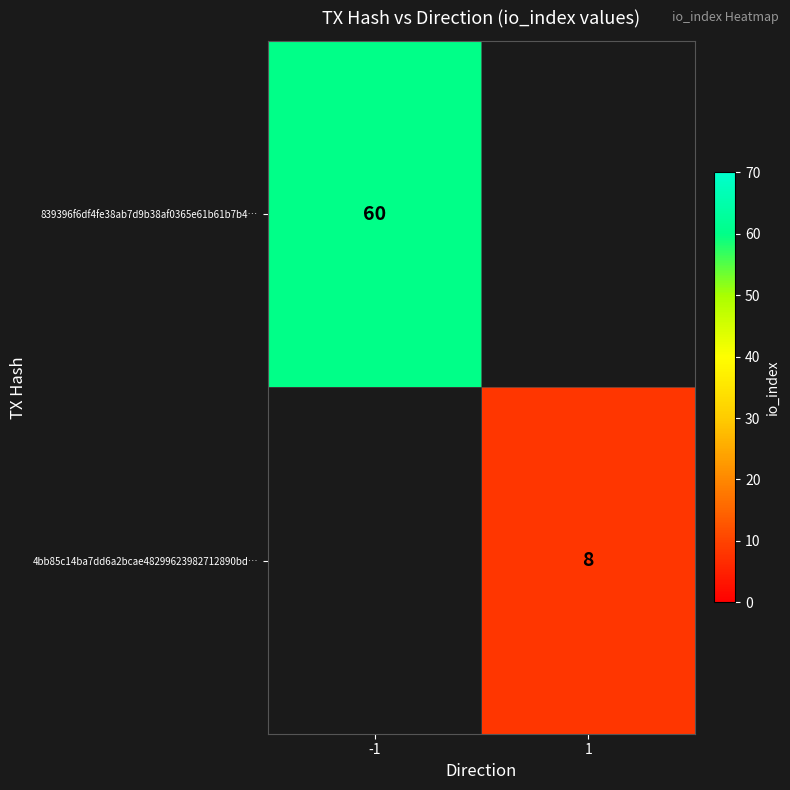

Is it true that 839396f6df4fe38ab7d9b38af0365e61b61b7b4… equals 13 at -1?

False